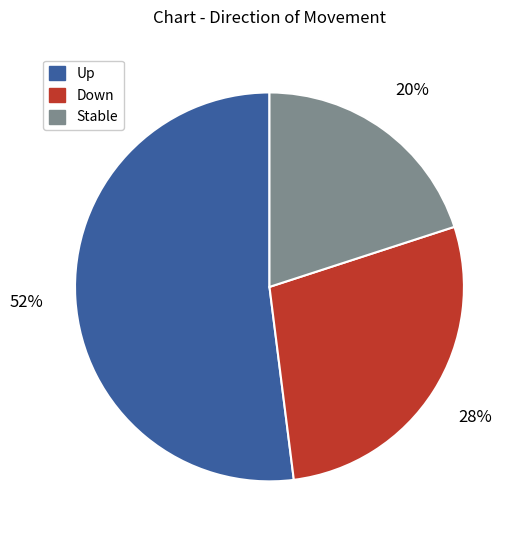

To the nearest percent, what is the difference between the largest and smallest slice percentages?

32%